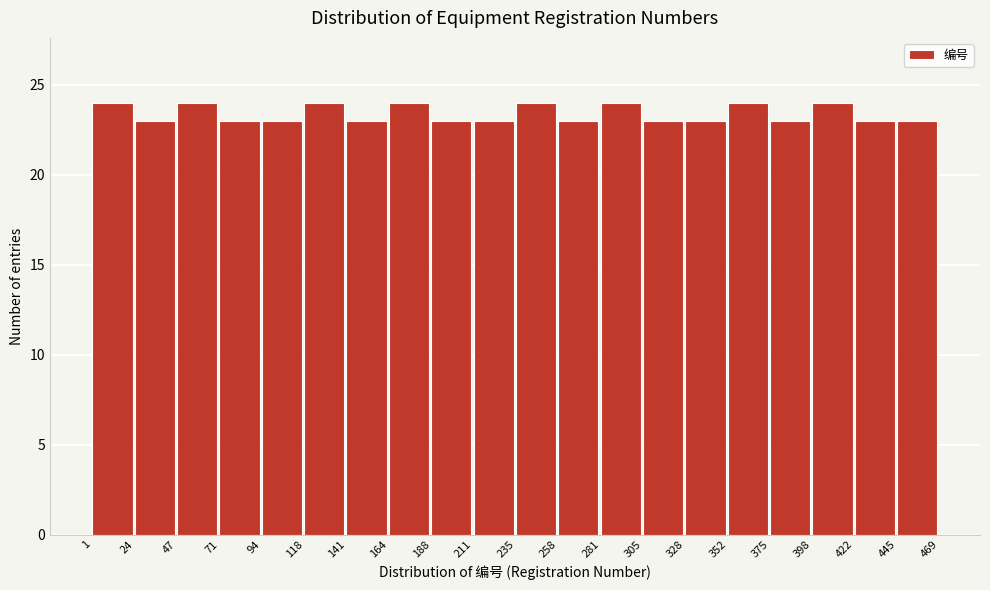

What is the height of the bar covering 328 to 352 on the x-axis? The values are not printed on the chart, so give them approximately, as read against the axis.

23